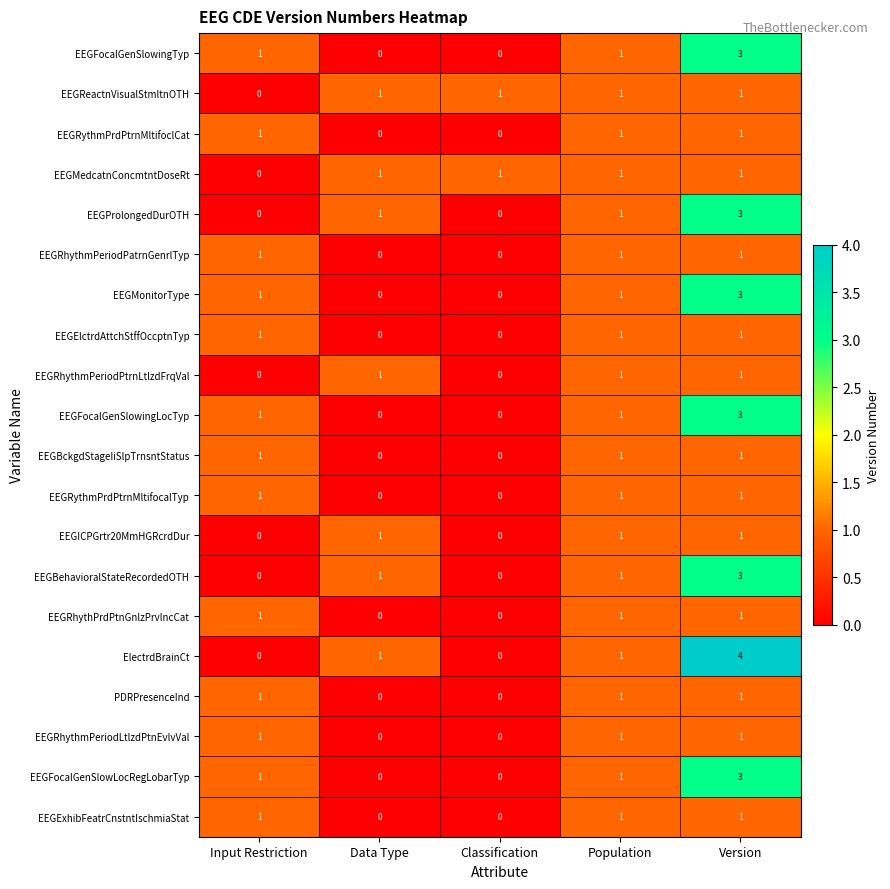

Which label corresponds to the largest value in the chart?

Version